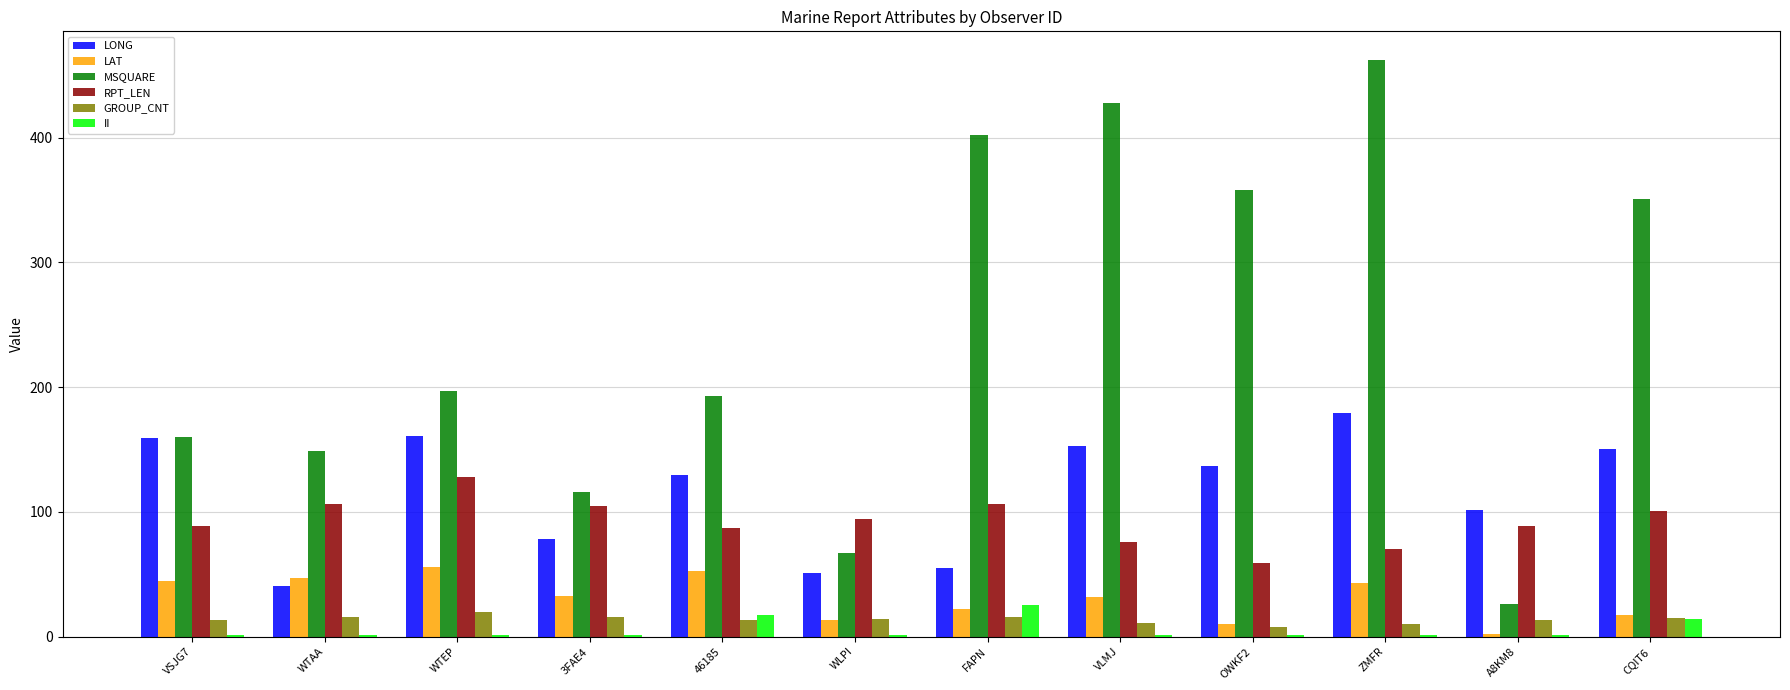

Are the bars grouped side by side (vs. stacked)?

Yes